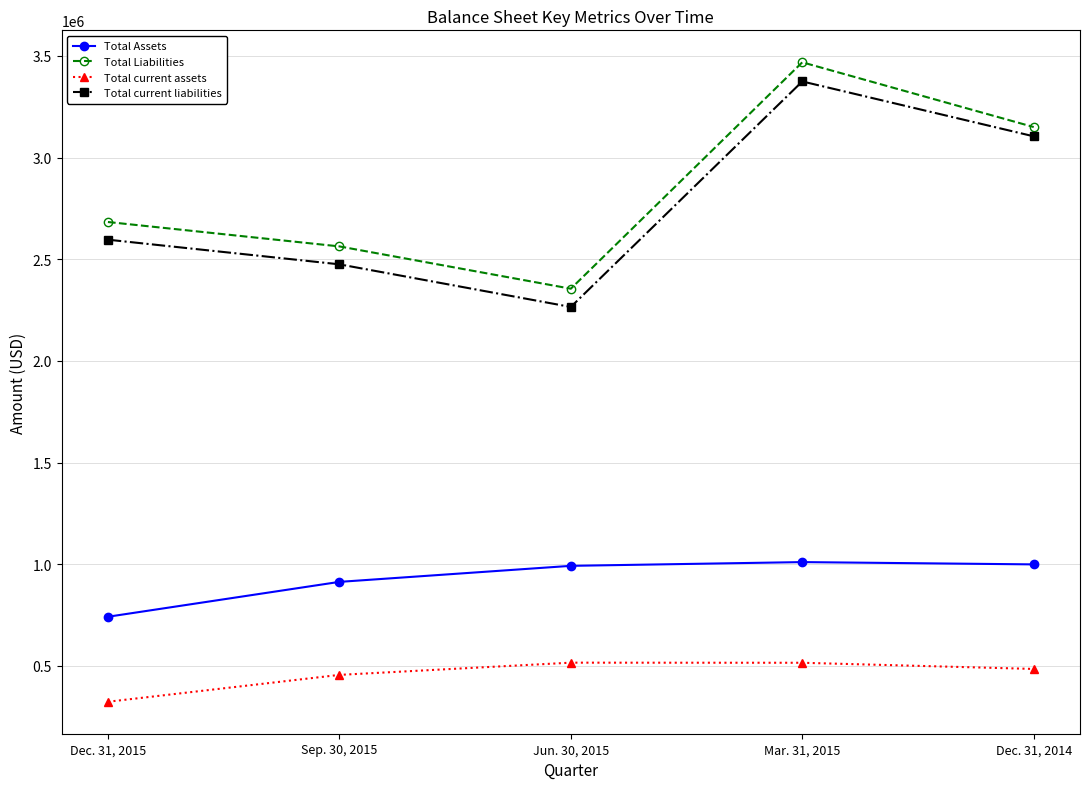

In Total current liabilities, how many points are lower than both neighbors (excluding endpoints)?

1